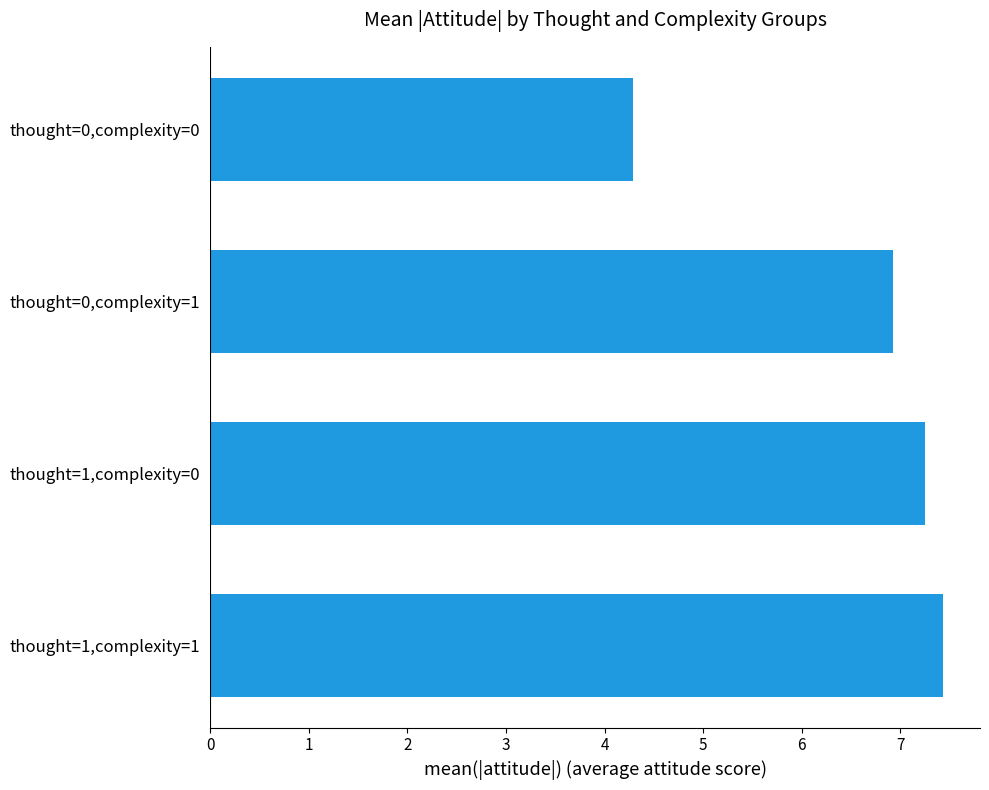

Between thought=0,complexity=0 and thought=1,complexity=1, which is larger?

thought=1,complexity=1